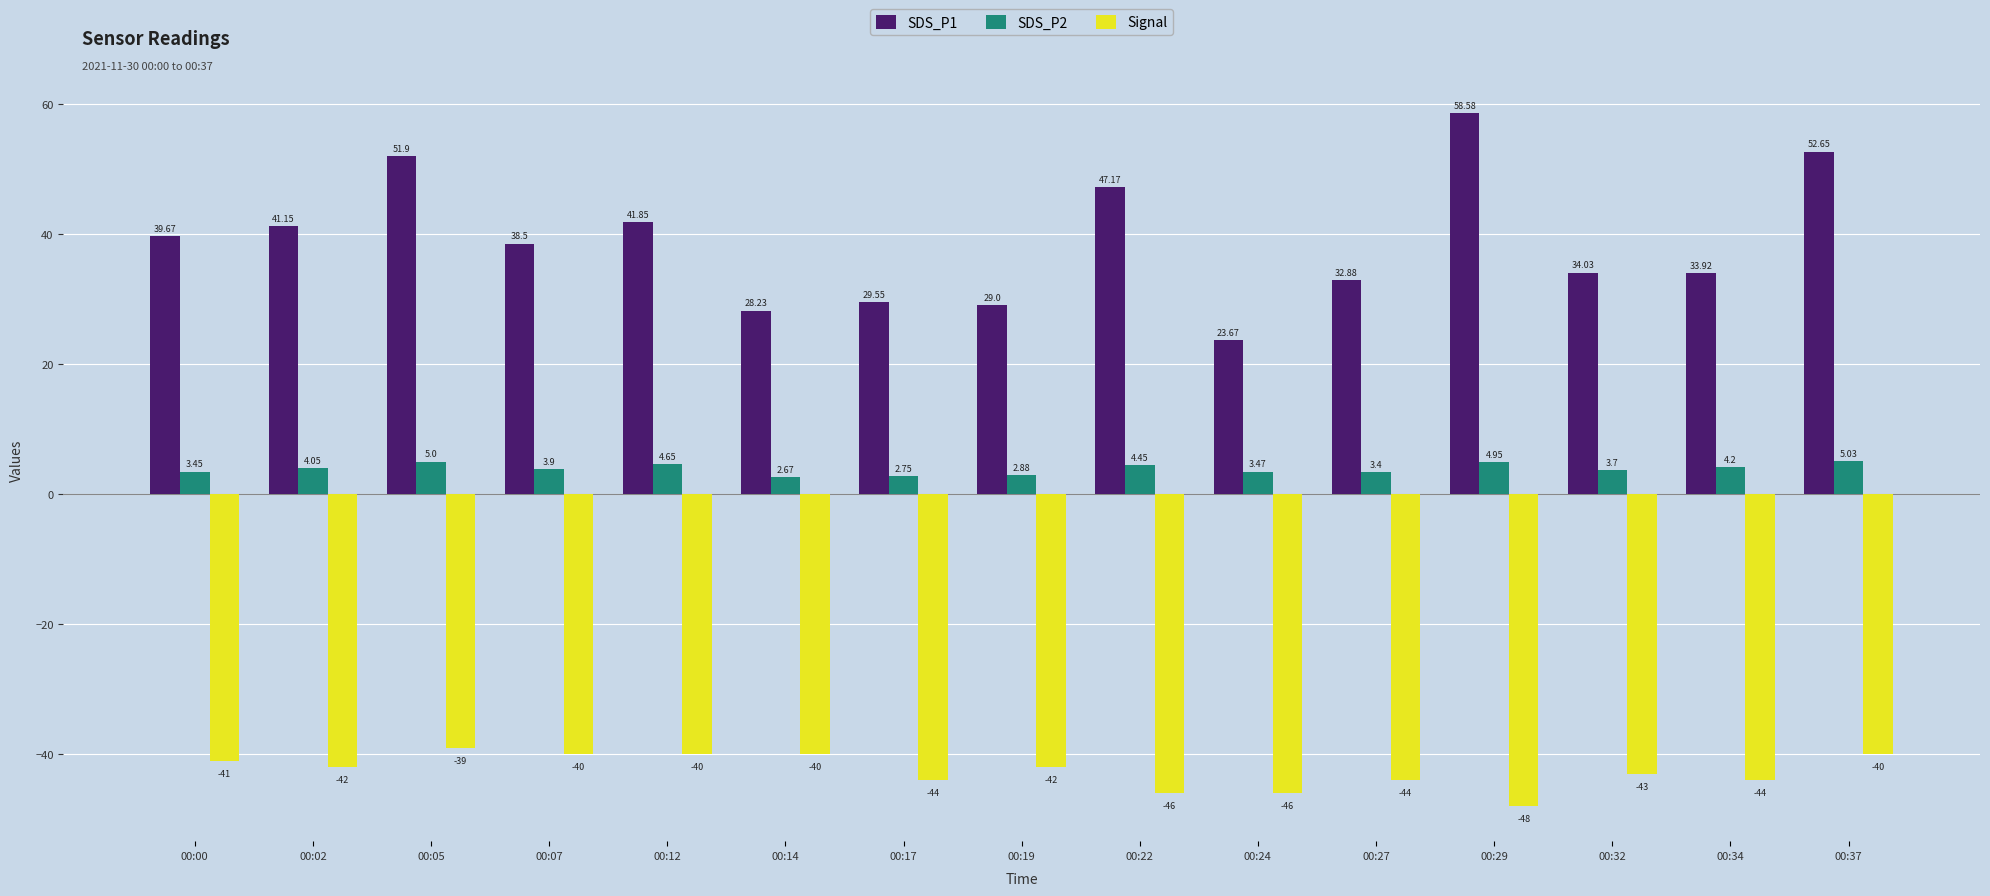

What is the approximate value of Signal at 00:00?

-41.0